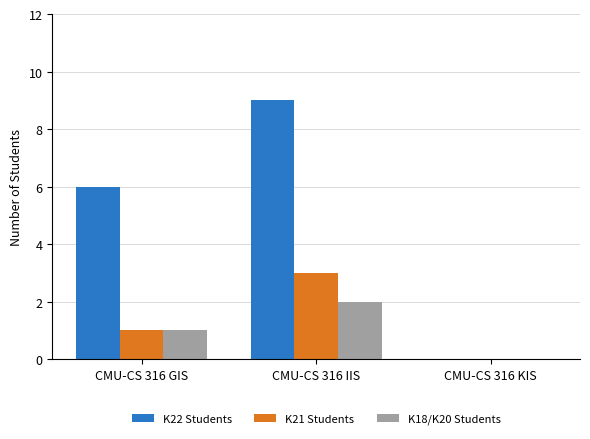

Is it true that K22 Students equals 9 at CMU-CS 316 IIS?

True